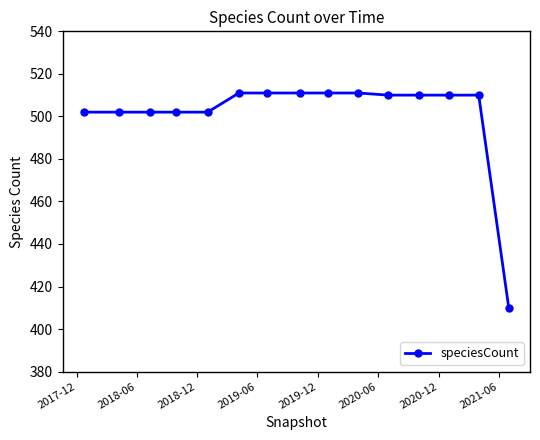

What is the value of the 8th point from the left?

511